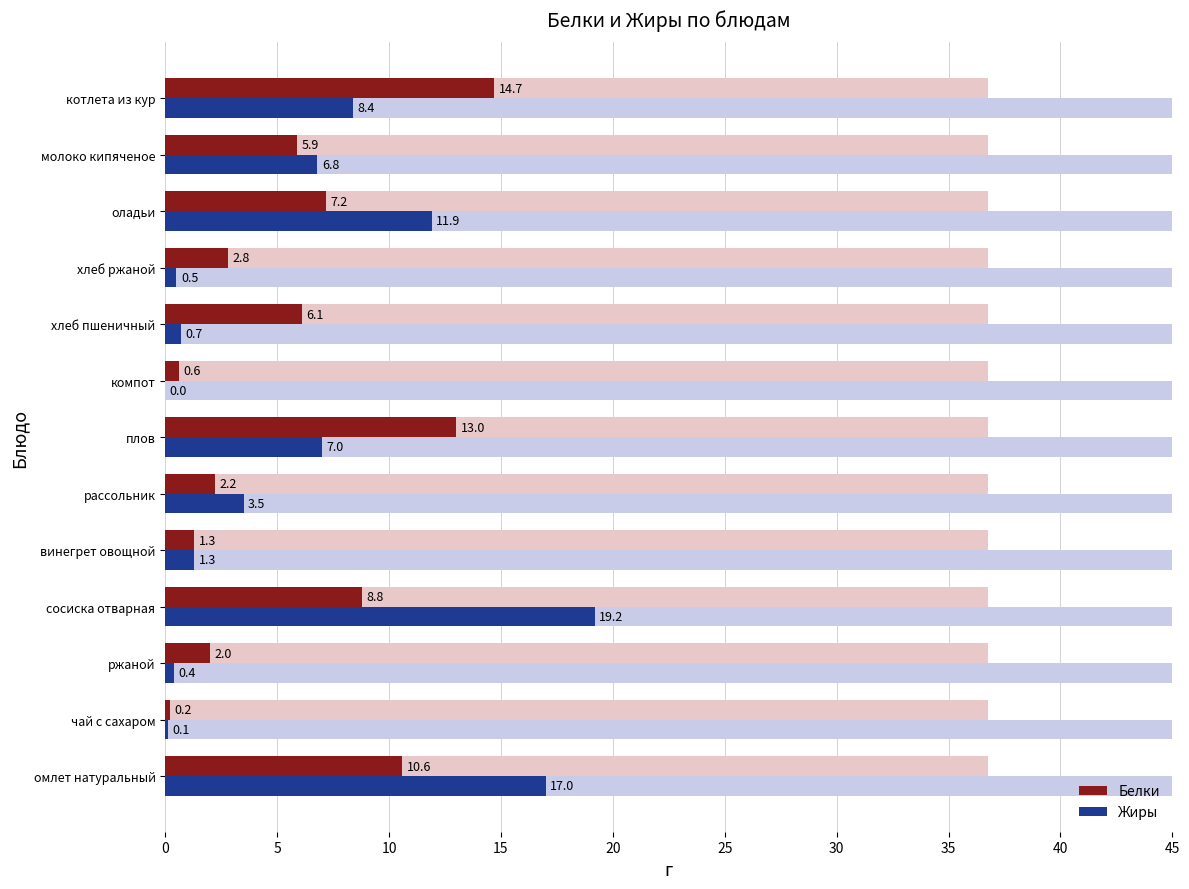

Reading right to left, list all the values displayed in this chart.

Белки: 14.7	5.9	7.2	2.8	6.1	0.6	13.0	2.2	1.3	8.8	2.0	0.2	10.6
Жиры: 8.4	6.8	11.9	0.5	0.7	0.0	7.0	3.5	1.3	19.2	0.4	0.1	17.0